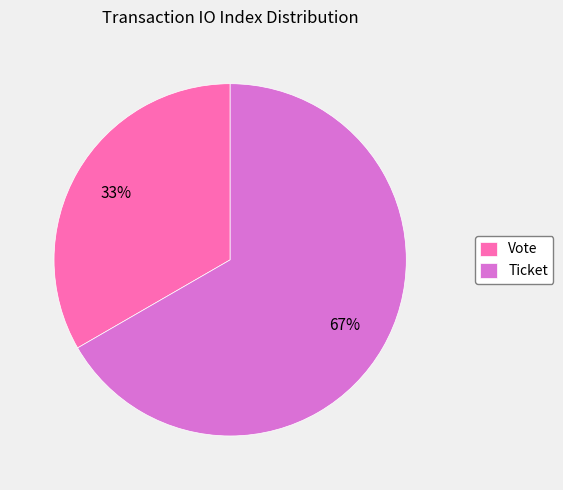

Is the sum of Vote and Ticket greater than half?

Yes